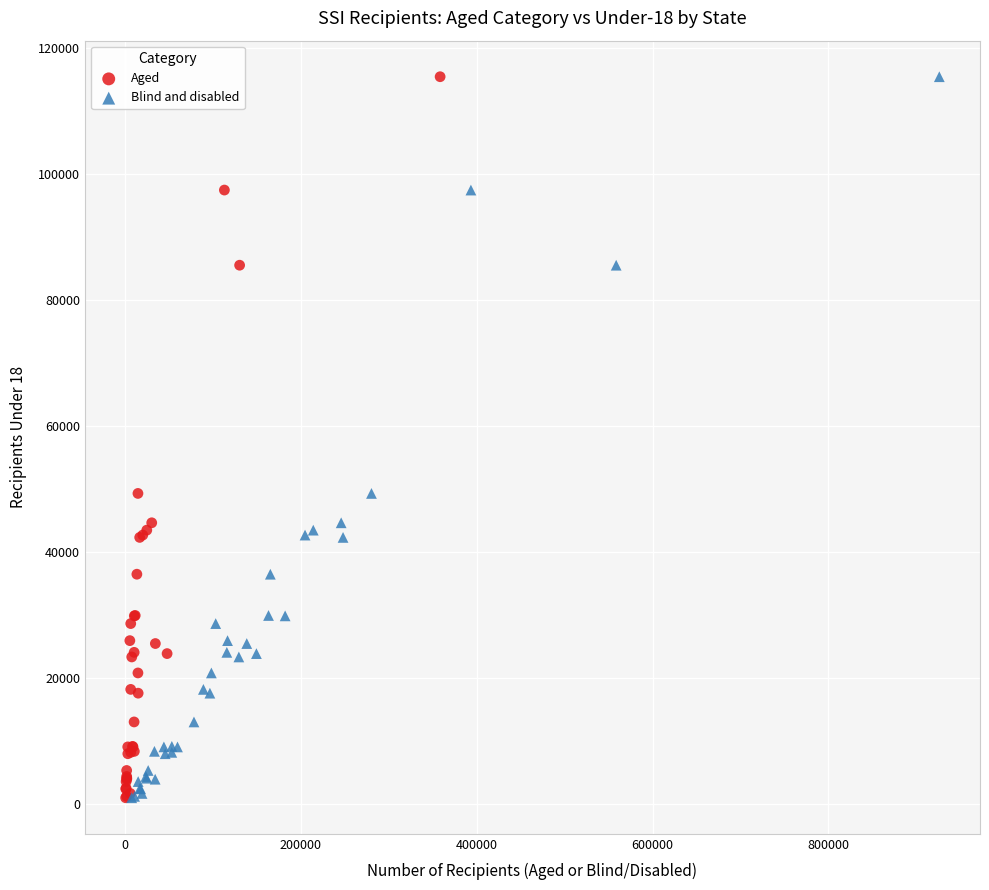

What are all the series names shown in the legend?

Aged, Blind and disabled